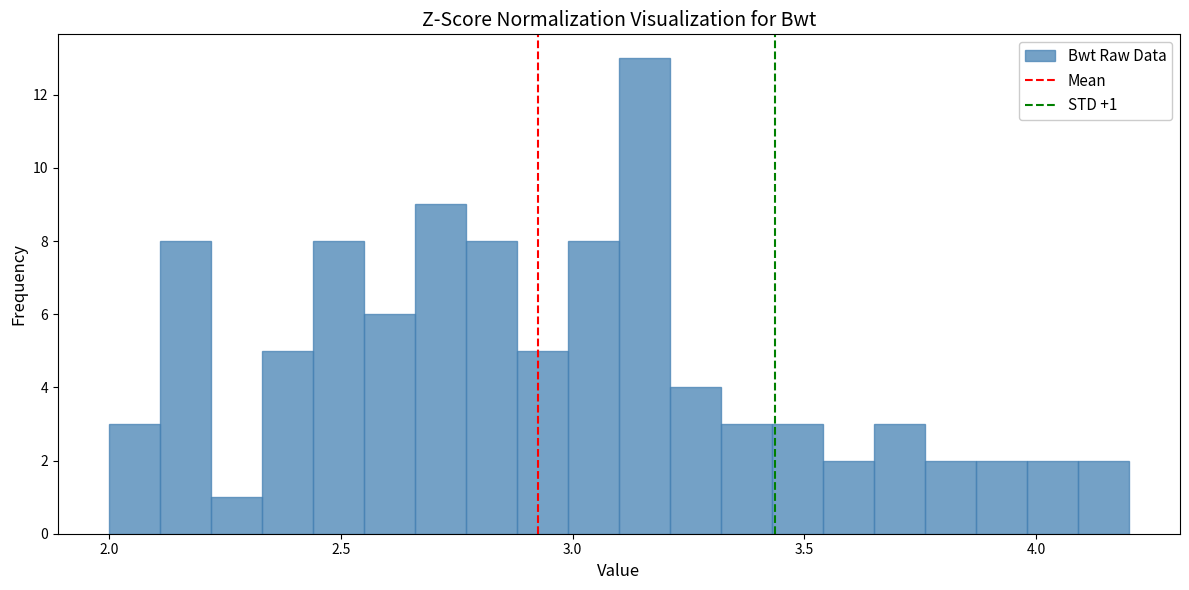

Read against the x-axis, roughly where is the centre of the tallest bar?

3.15